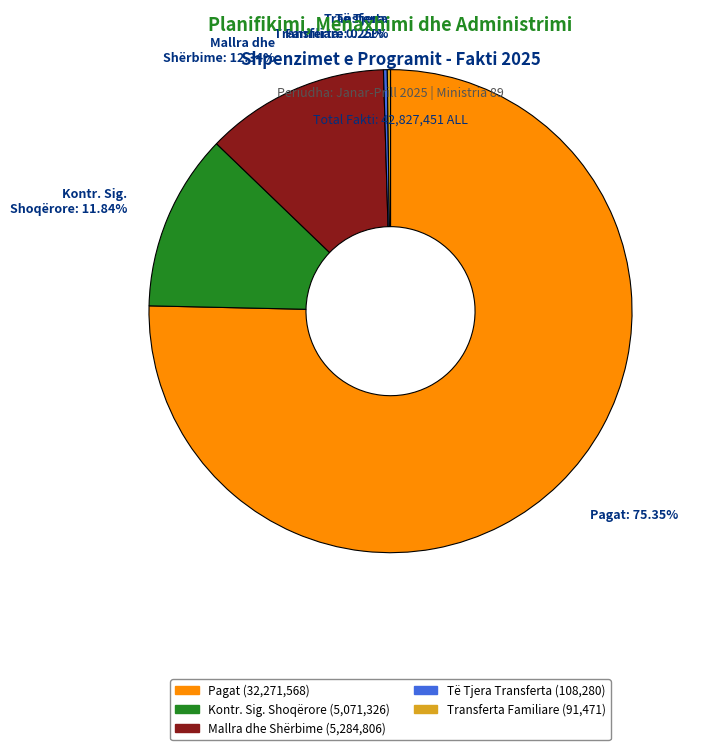

Is there a majority slice in this chart?

Yes